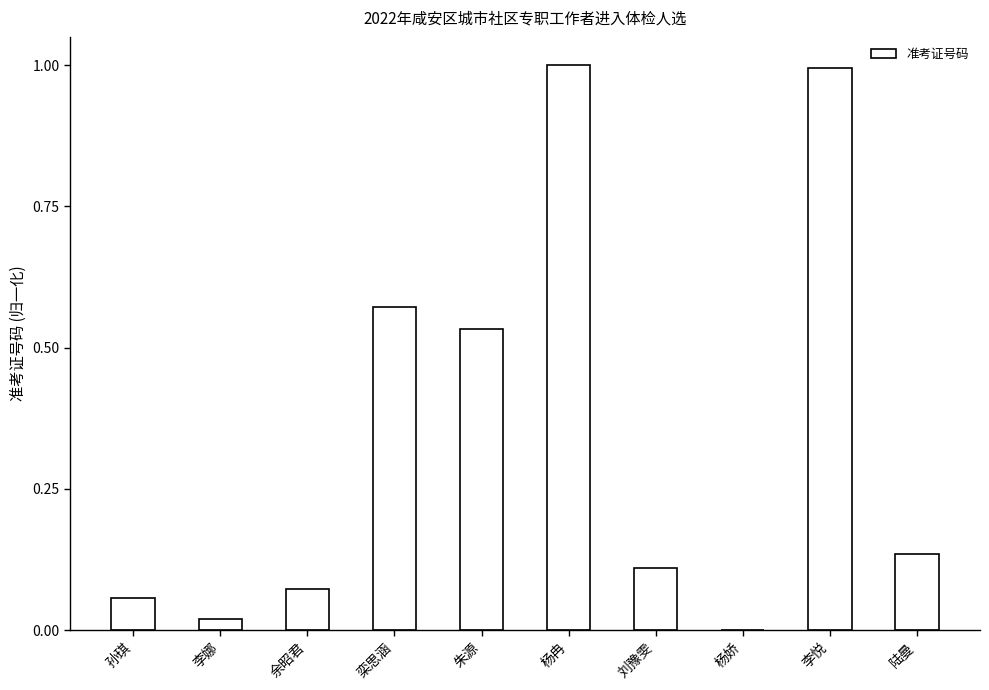

What is the average value?

0.3